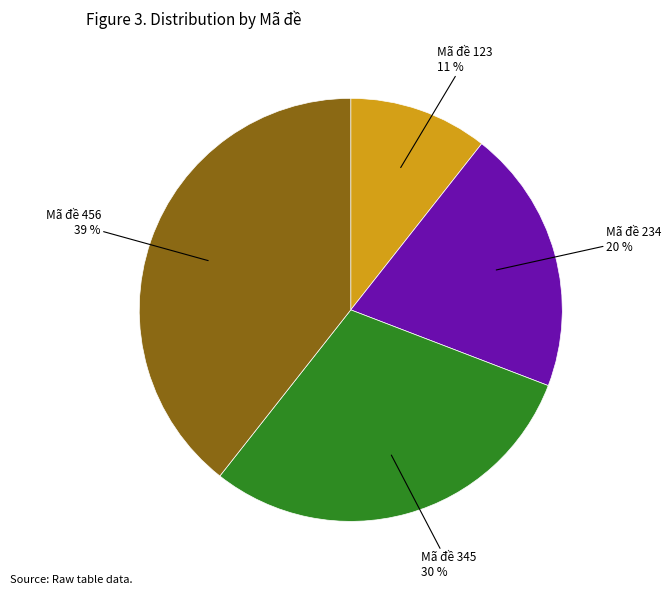

To the nearest percent, what is the average slice percentage?

25%